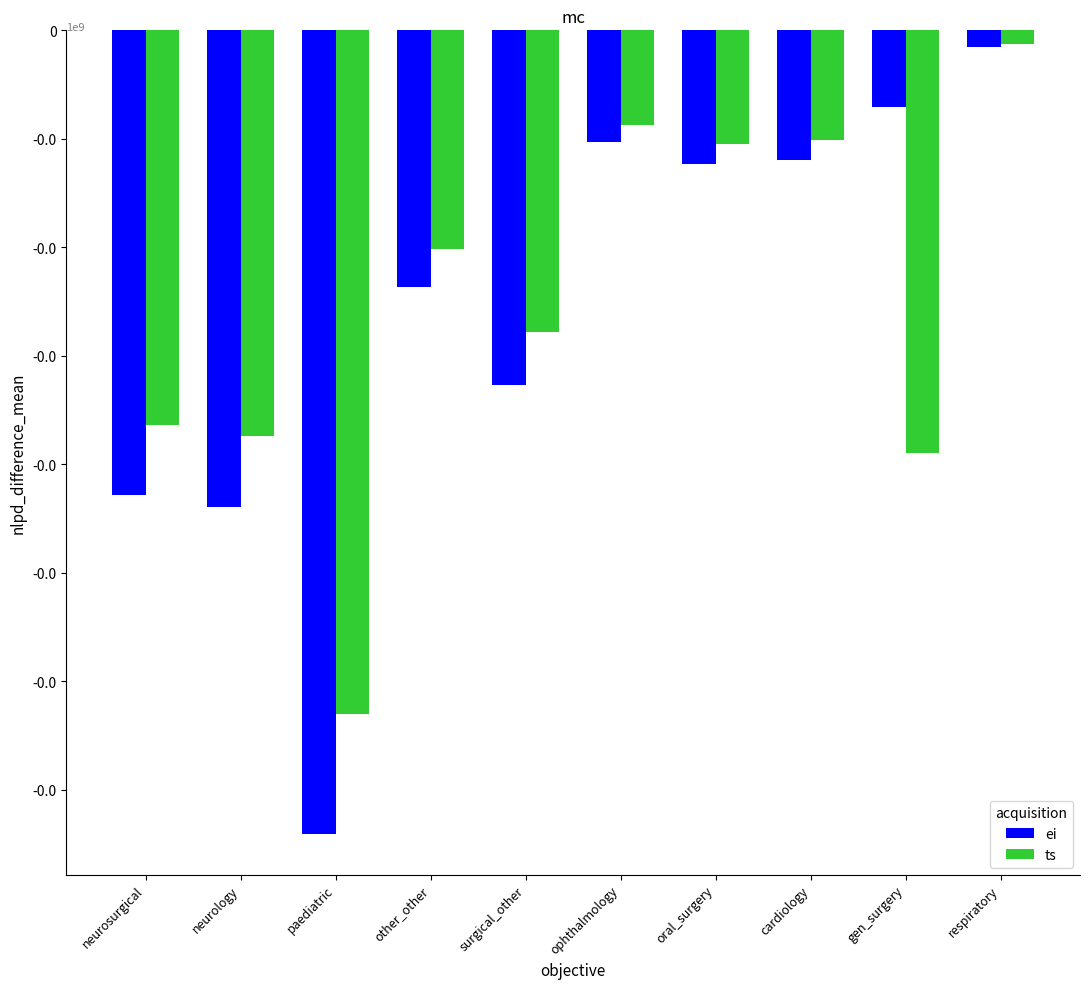

Is it true that ei equals -1573 at ophthalmology?

False